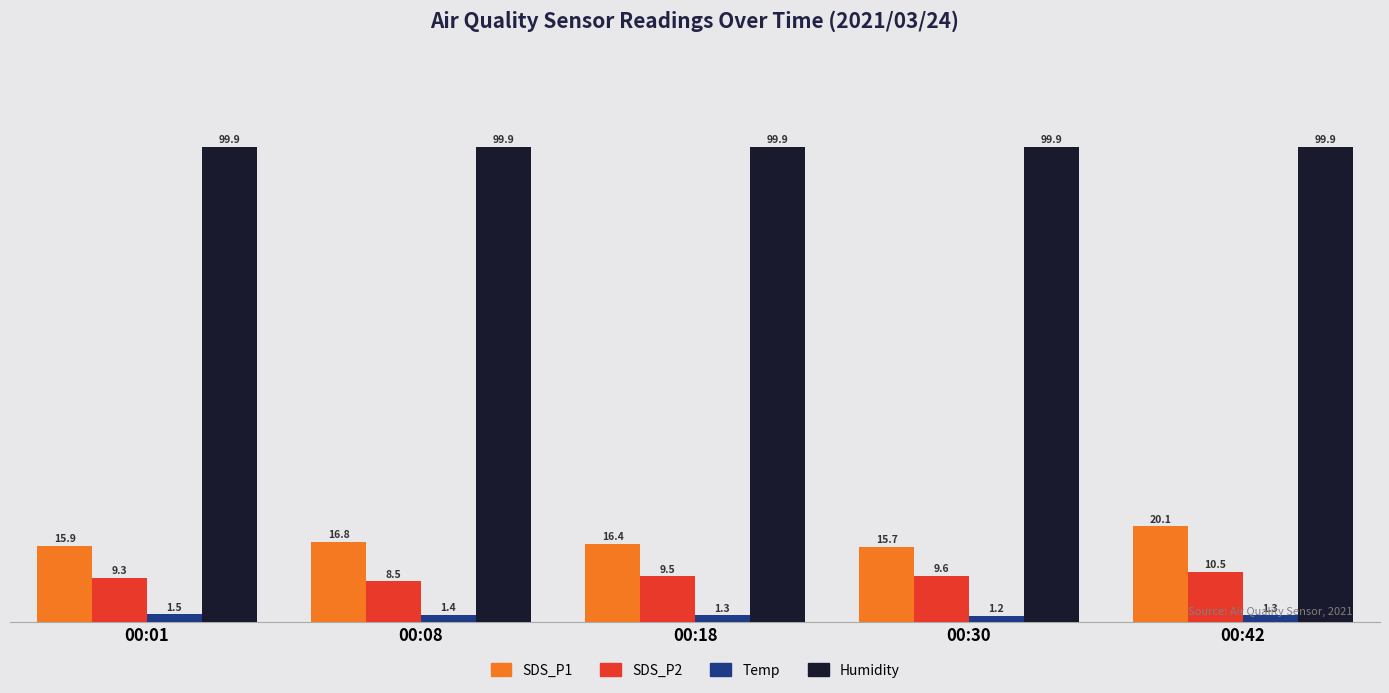

Which series has the largest range (max minus min)?

SDS_P1